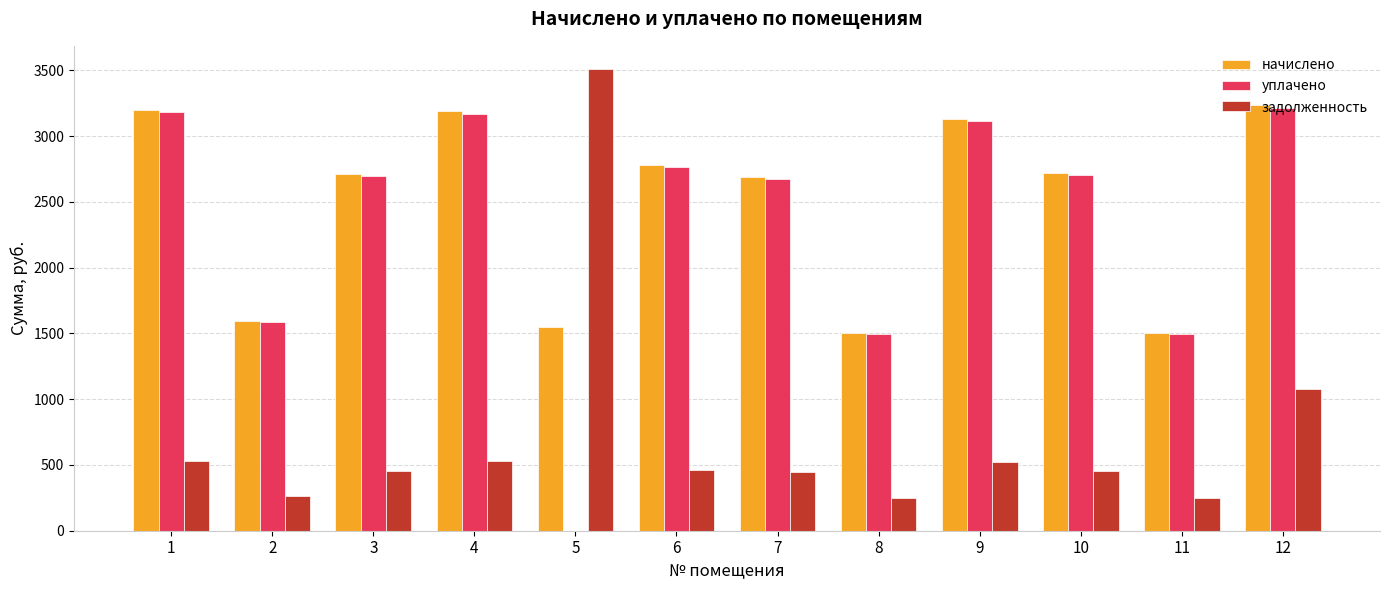

What is the maximum value shown in the chart?

3511.6